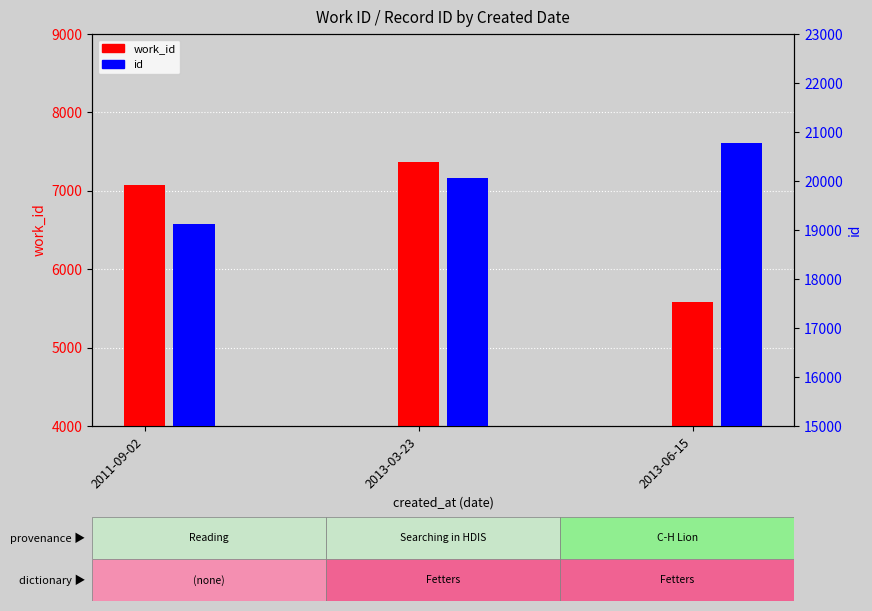

What is the value of the work_id bar at the 3rd from the left?

5579